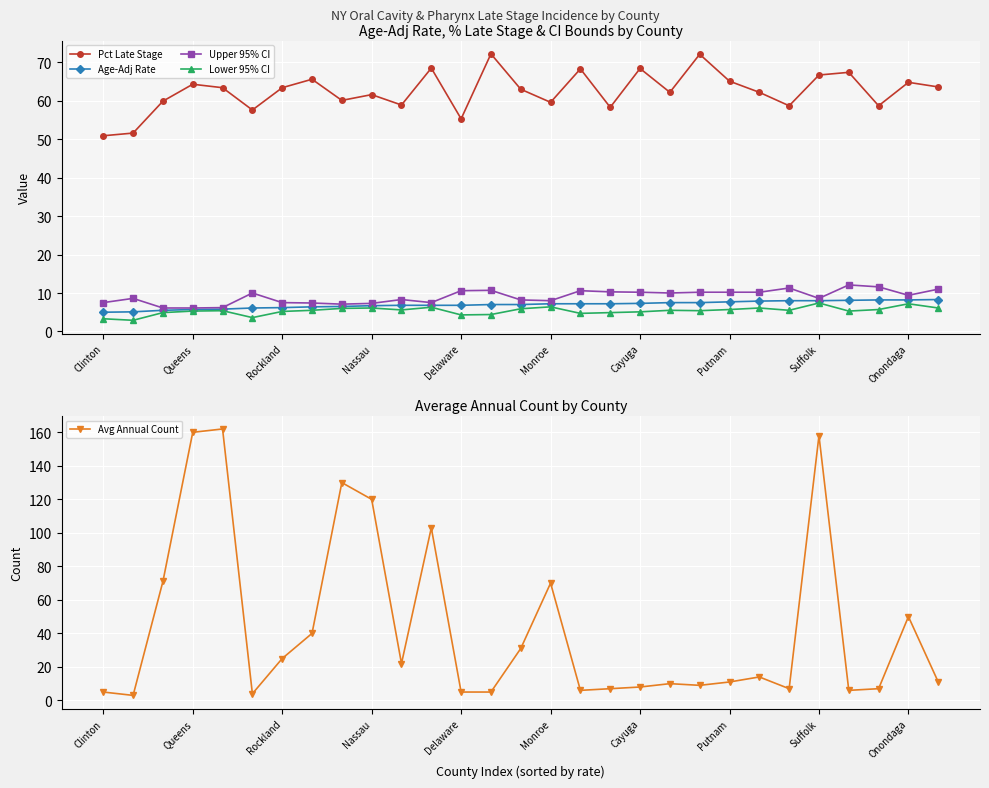

How many interior local valleys does the Pct Late Stage series have?

9